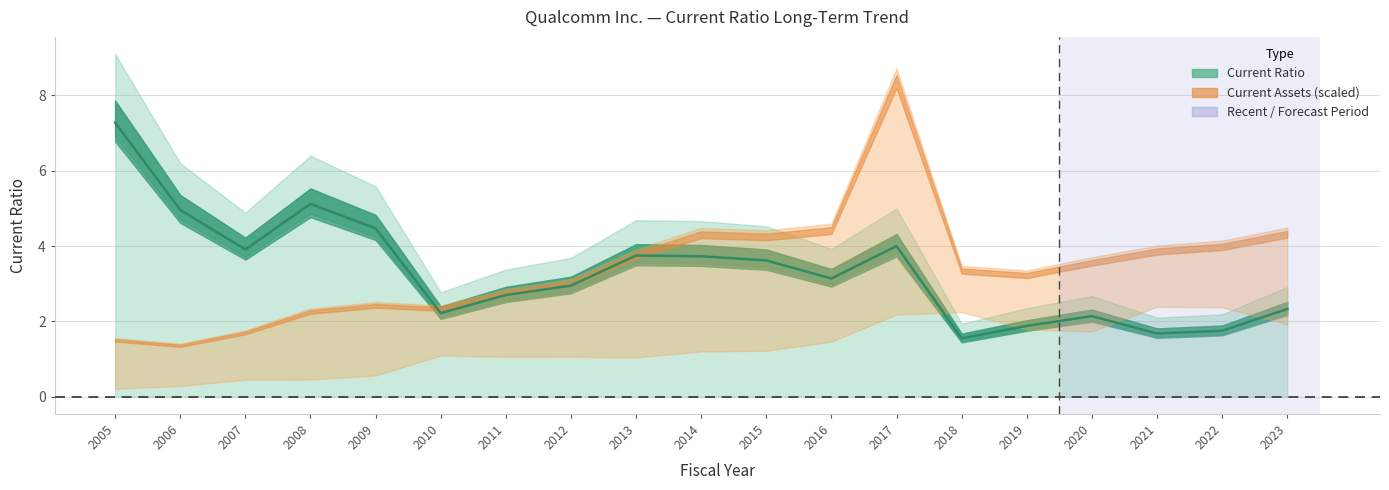

Which has a higher value, 2021 or 2023?

2023